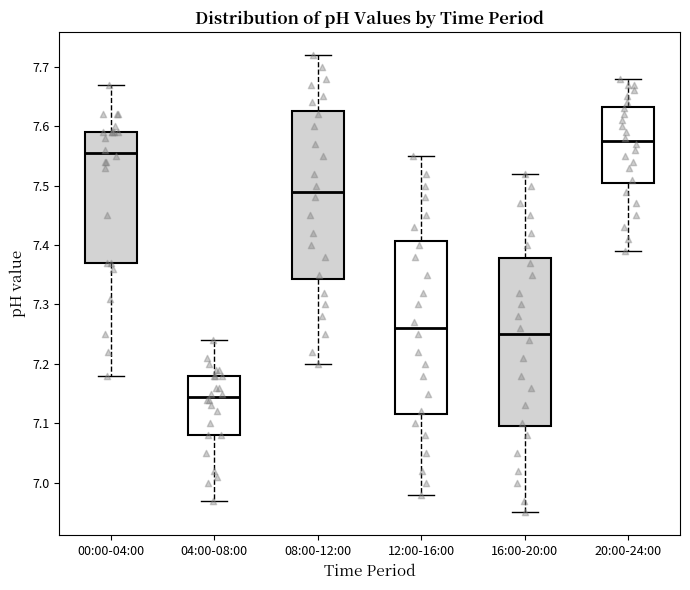

Which box has the highest median line?

20:00-24:00